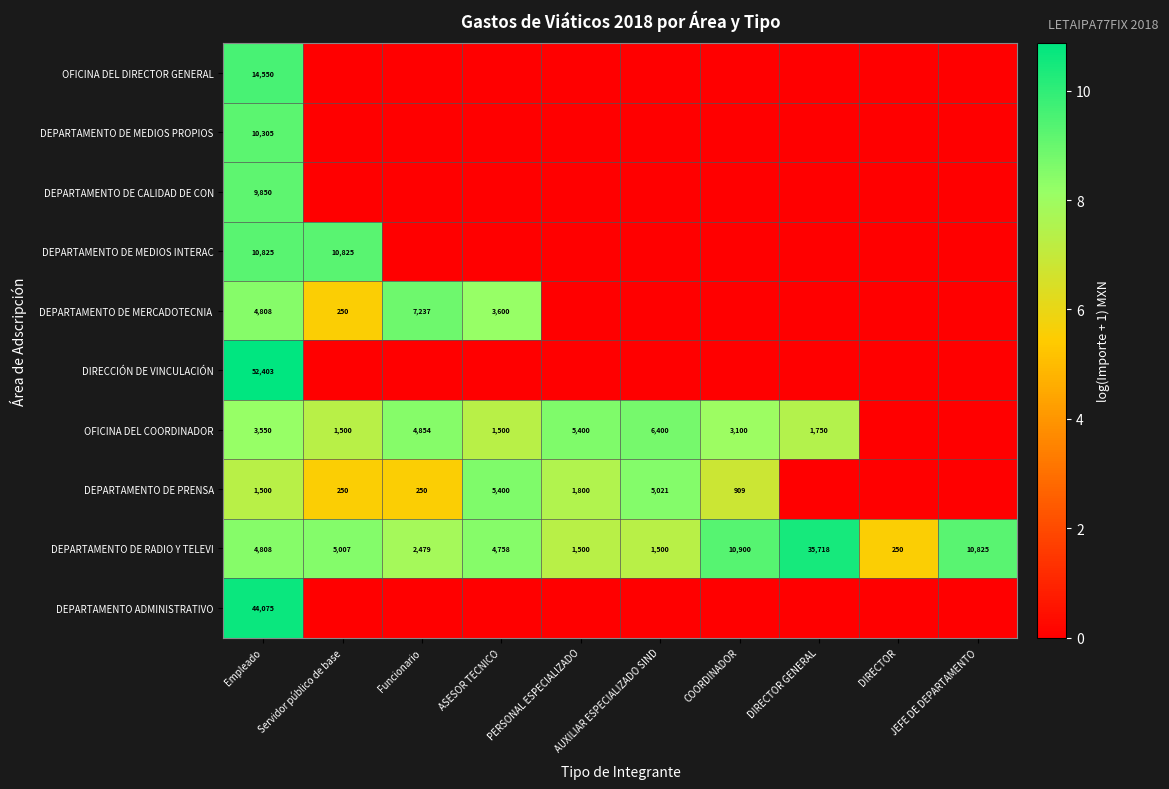

The value of DEPARTAMENTO ADMINISTRATIVO at Empleado is 13540. True or false?

False